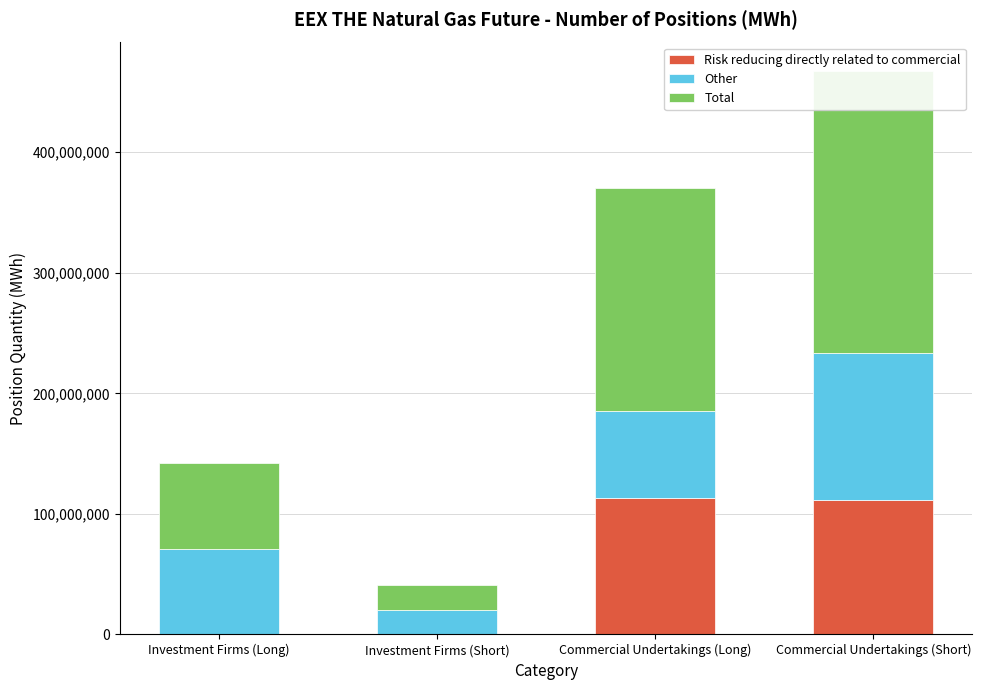

How many groups of bars are there?

4